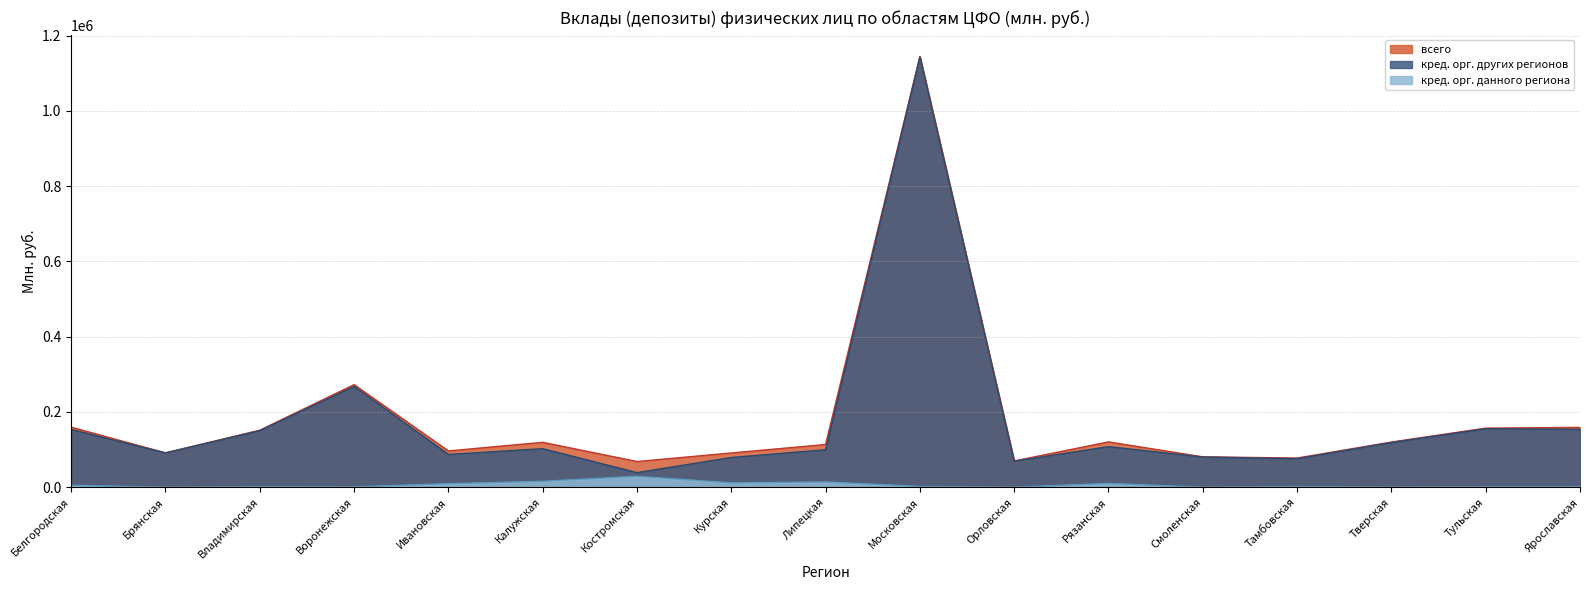

Reading right to left, extract all data points from this chart.

всего: Ярославская=159024	Тульская=157088	Тверская=120069	Тамбовская=77556	Смоленская=80754	Рязанская=120427	Орловская=69840	Московская=1145028	Липецкая=113578	Курская=91017	Костромская=68278	Калужская=119313	Ивановская=96452	Воронежская=272680	Владимирская=151587	Брянская=91272	Белгородская=159543
кред. орг. данного региона: Ярославская=1139	Тульская=1036	Тверская=195	Тамбовская=1673	Смоленская=0	Рязанская=10040	Орловская=0	Московская=1989	Липецкая=13932	Курская=11567	Костромская=29136	Калужская=15715	Ивановская=9338	Воронежская=947	Владимирская=1289	Брянская=0	Белгородская=5089
кред. орг. других регионов: Ярославская=154065	Тульская=155432	Тверская=118746	Тамбовская=75685	Смоленская=80257	Рязанская=107827	Орловская=69331	Московская=1143039	Липецкая=99506	Курская=79018	Костромская=38803	Калужская=102399	Ивановская=87114	Воронежская=268167	Владимирская=150298	Брянская=91272	Белгородская=153441